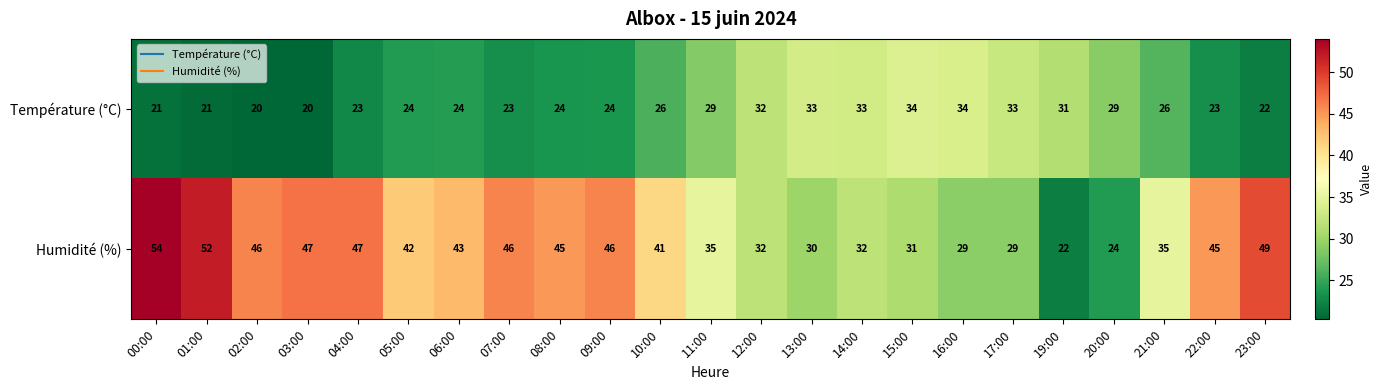

Which series has the largest total across all categories?

Humidité (%)